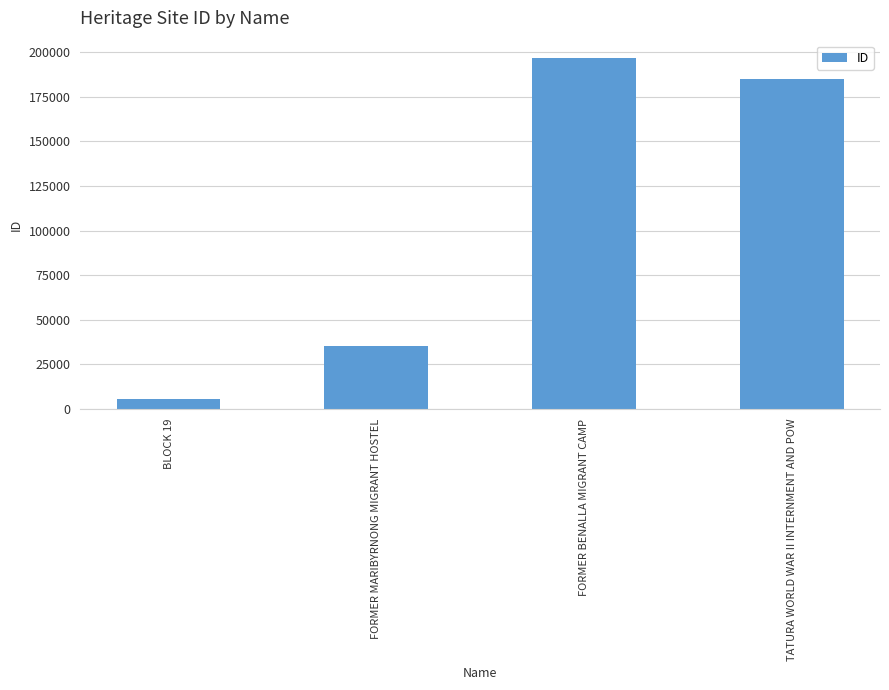

The value at TATURA WORLD WAR II INTERNMENT AND POW is 85498. True or false?

False